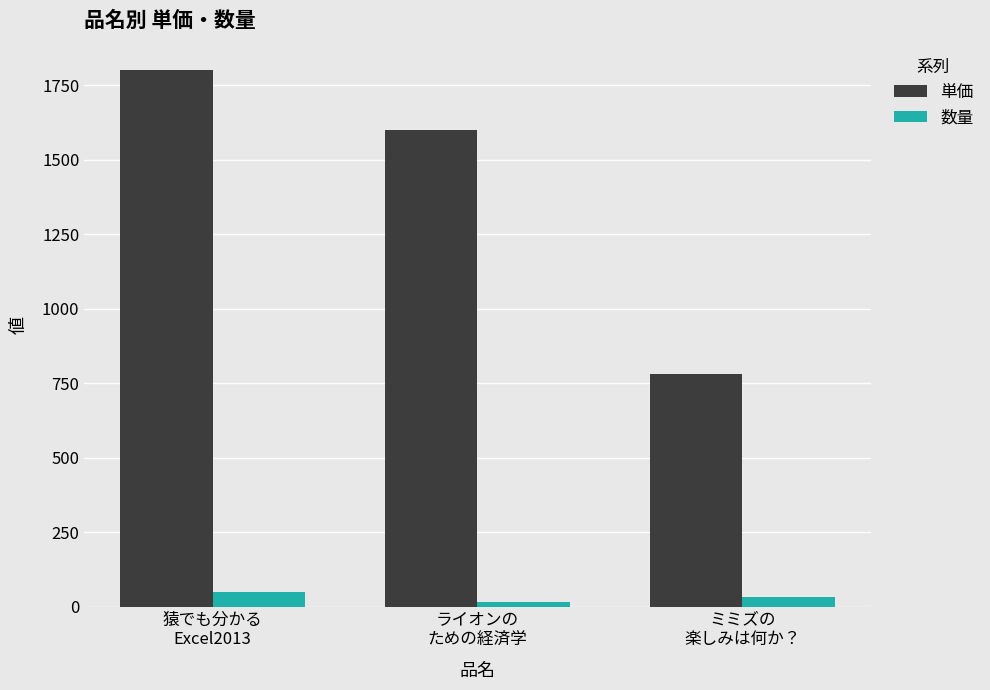

How many bars are there in each group?

2